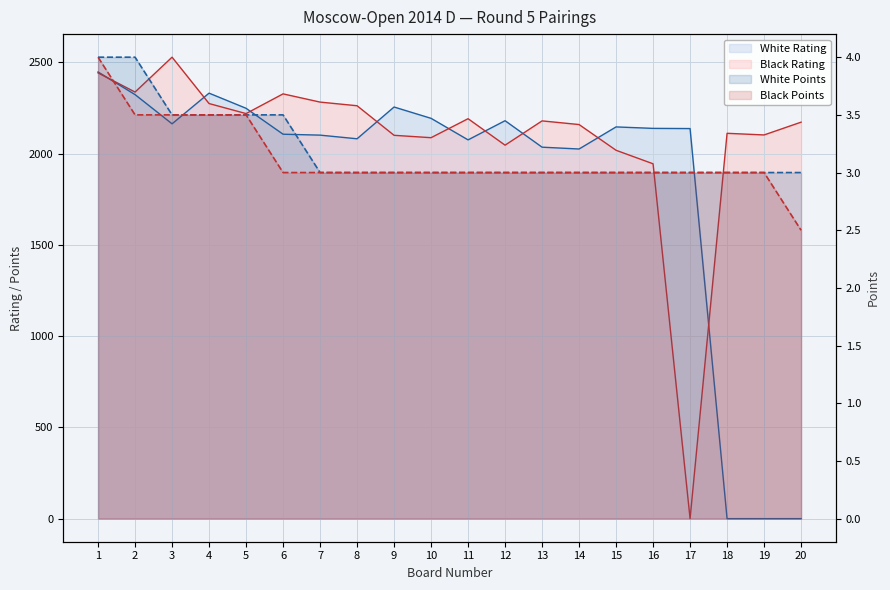

Which series has the largest total across all categories?

Black Rating